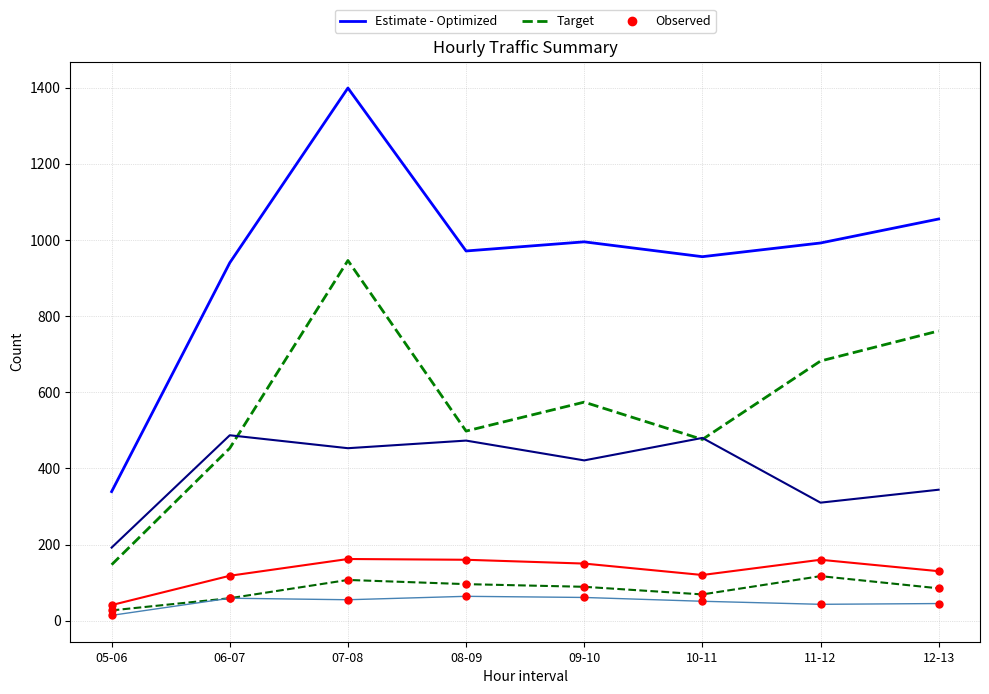

At which category is the sum across all series the highest?

07-08